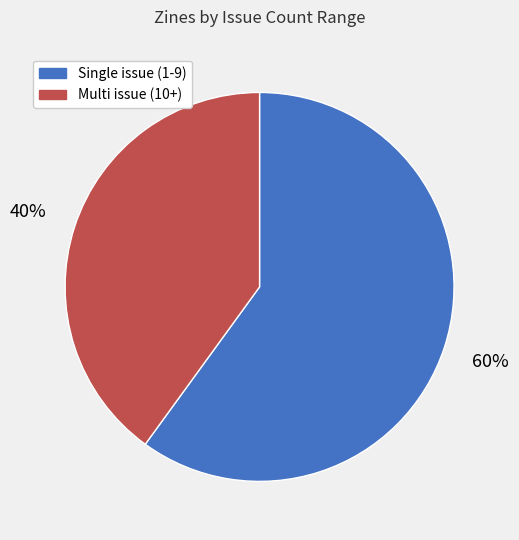

To the nearest percent, what is the difference between the largest and smallest slice percentages?

20%